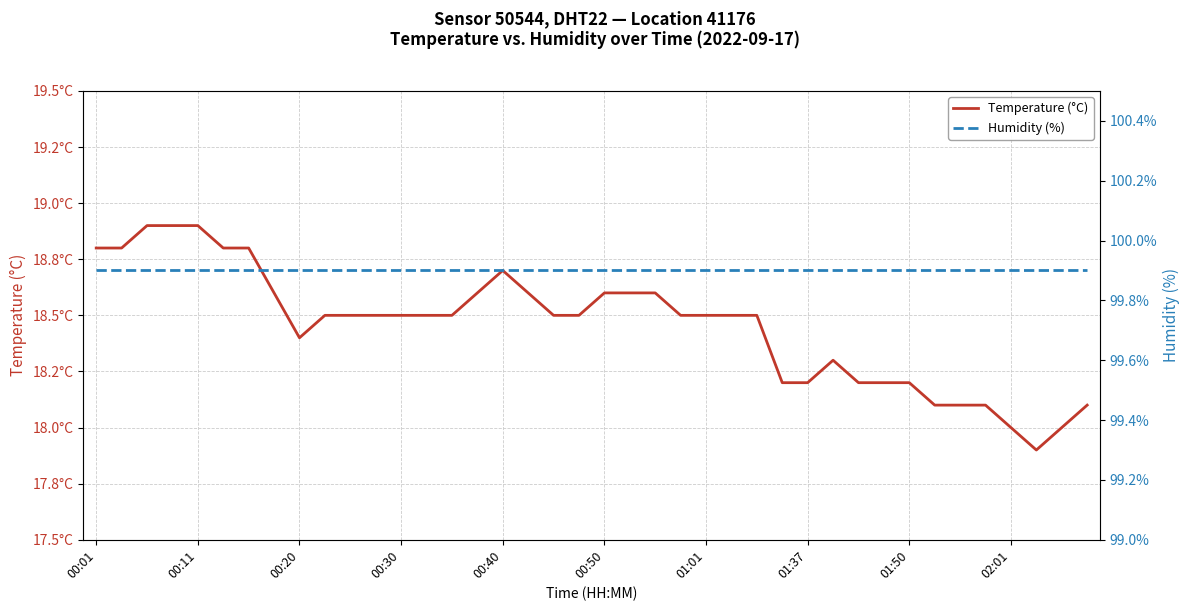

What is the difference between the highest and lowest values at 01:50?

81.7